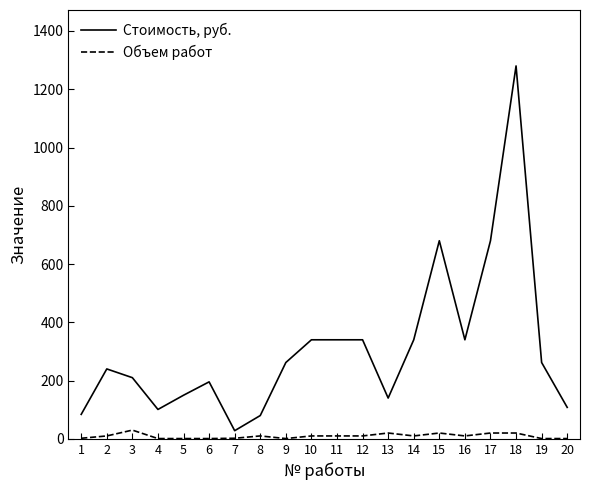

What is the average value of the Объем работ series?

9.5